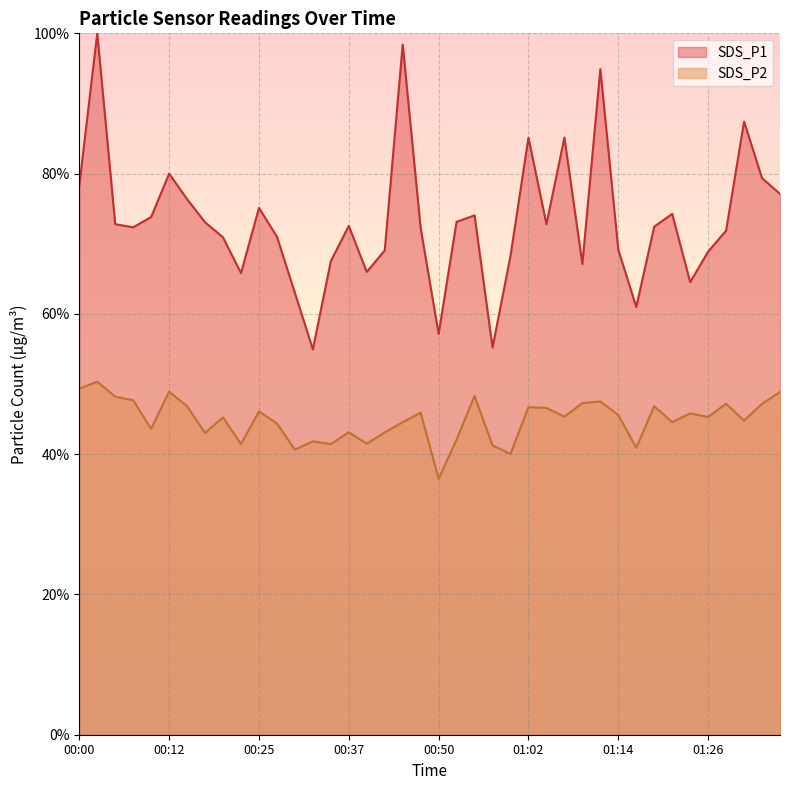

Count the number of data series in this chart.

2